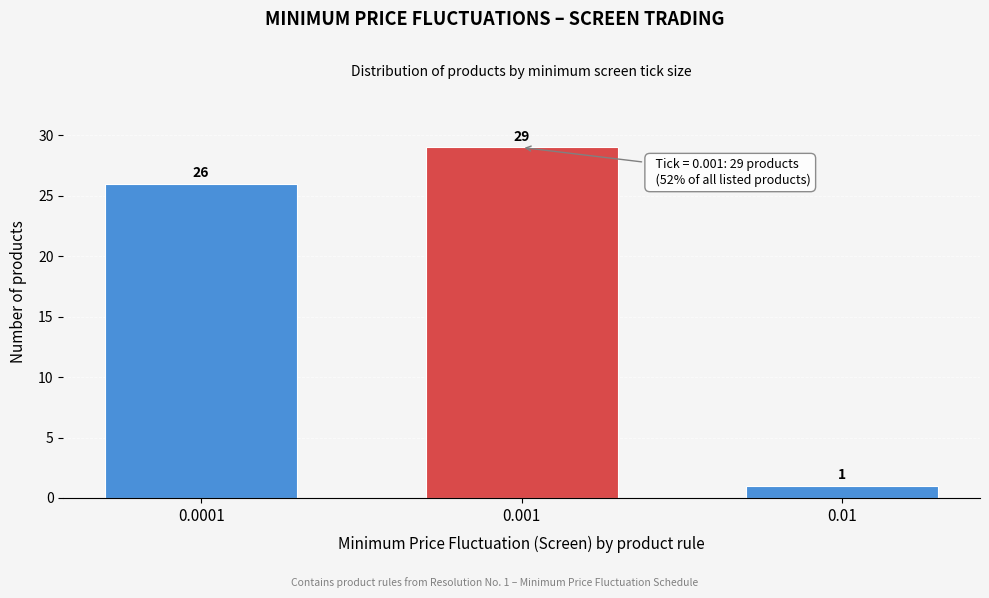

Reading left to right, transcribe all the data shown in this chart.

26	29	1